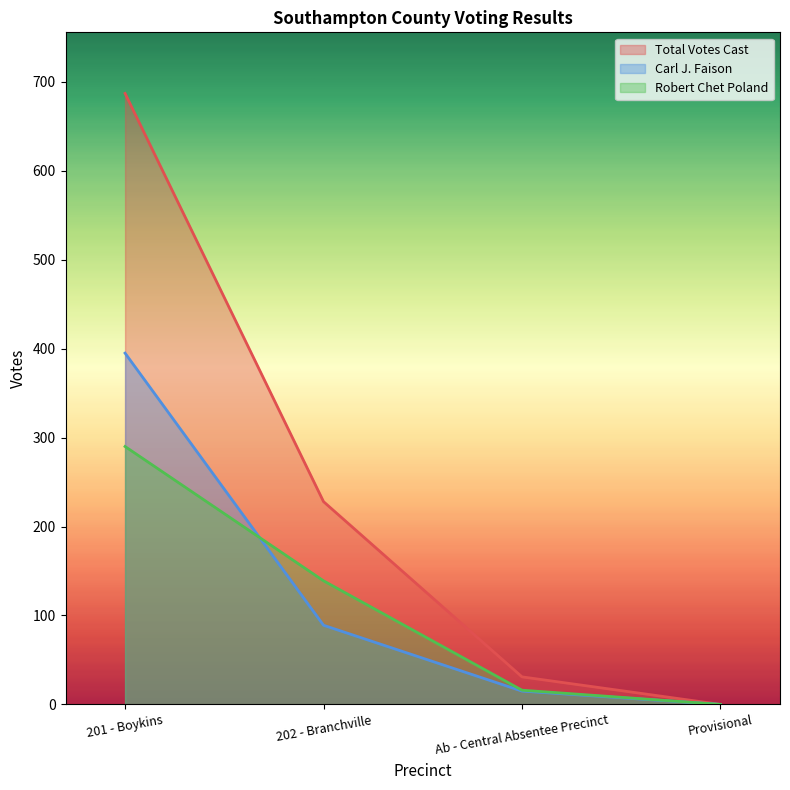

Which series has the largest total across all categories?

Total Votes Cast